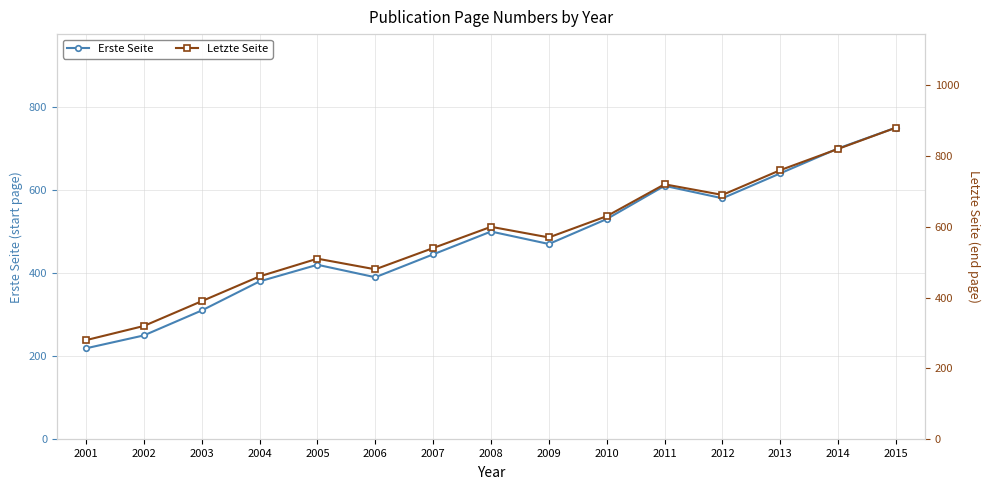

How many interior local valleys does the Erste Seite series have?

3